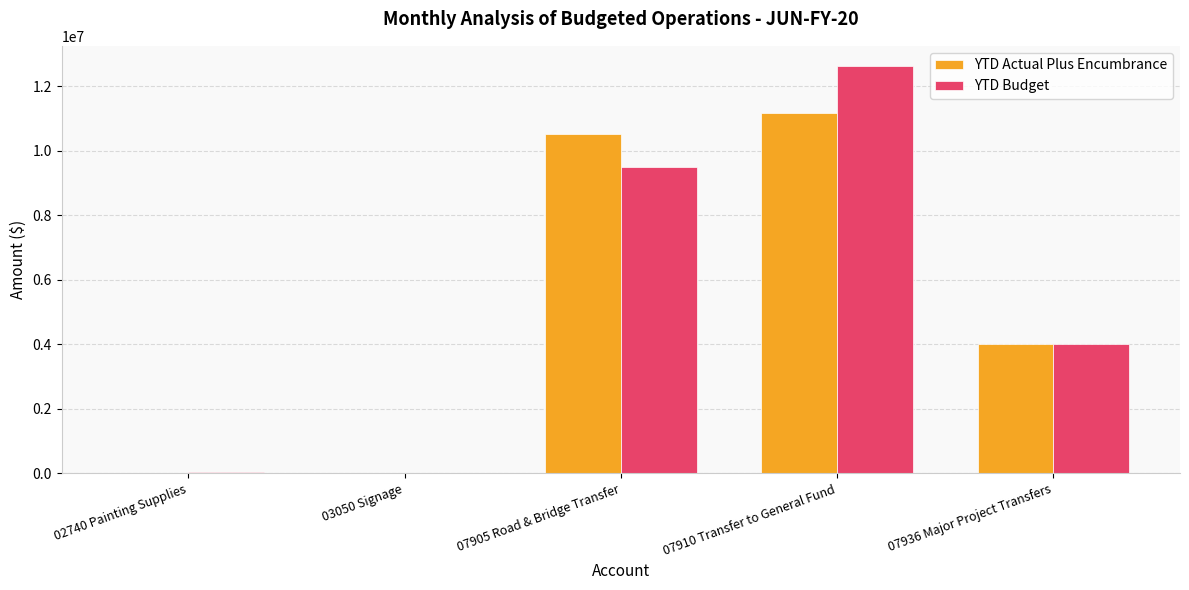

At which category is the sum across all series the highest?

07910 Transfer to General Fund